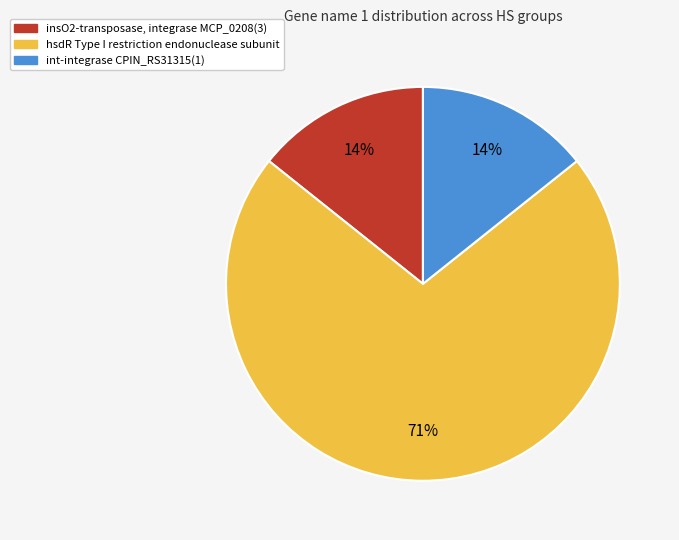

How many slices are in this pie chart?

3